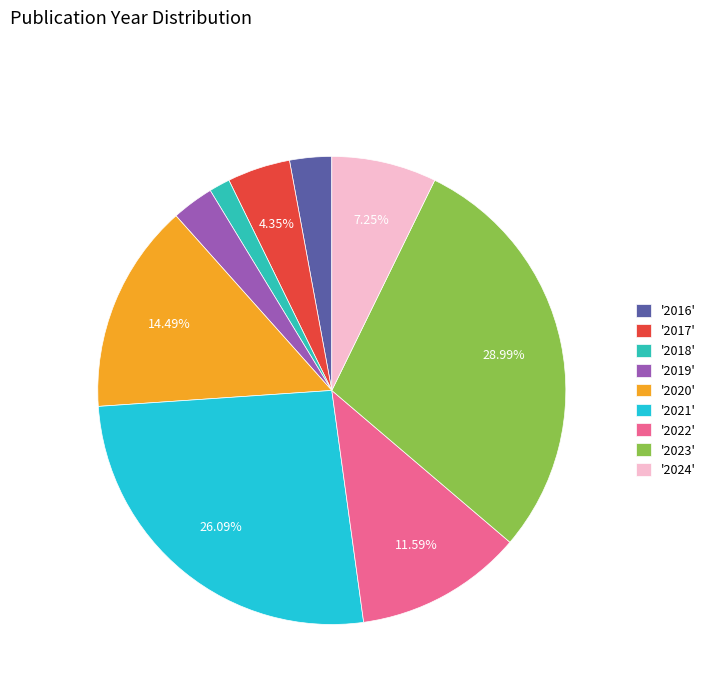

What is the ratio of the value at '2021' to the value at '2018'?

18.0